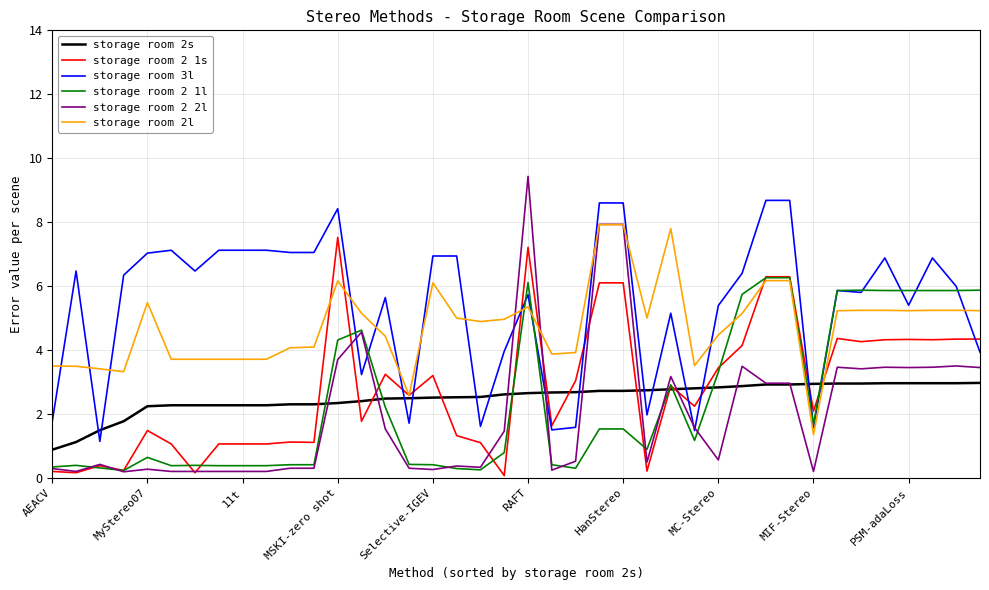

Which series has the widest spread of values?

storage room 2 2l